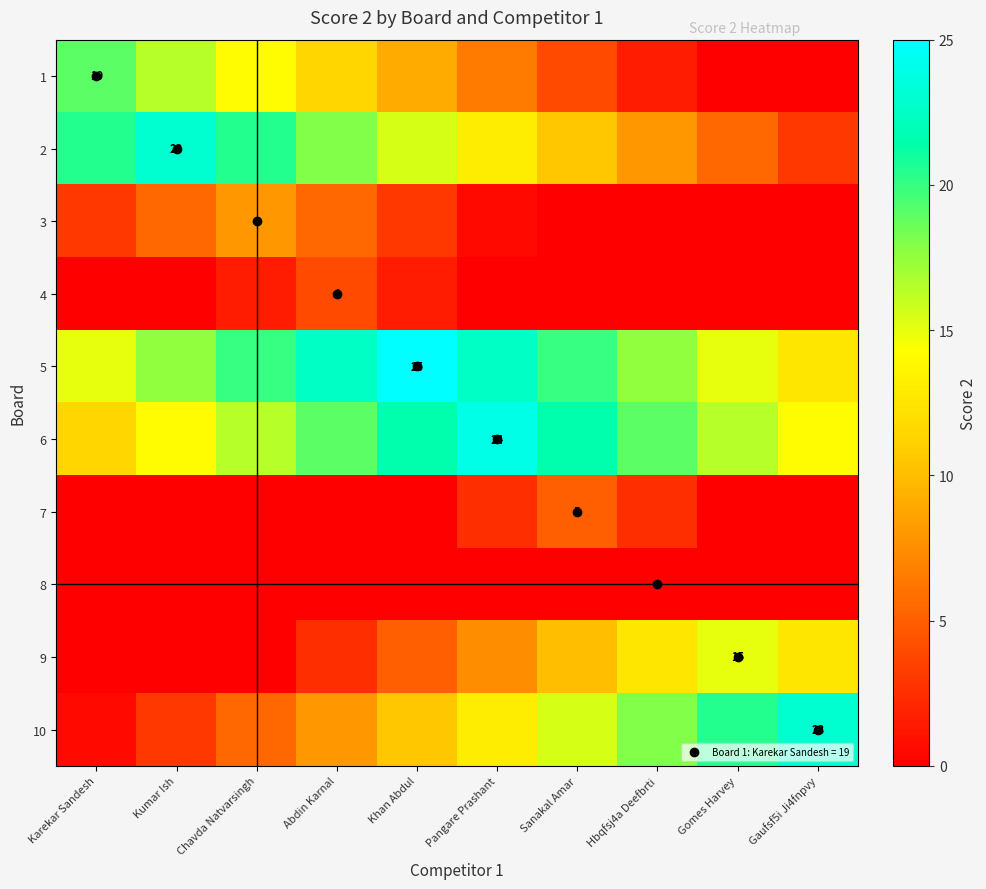

At Gomes Harvey, list the series in order from smallest to largest.

1, 3, 4, 7, 8, 2, 5, 9, 6, 10